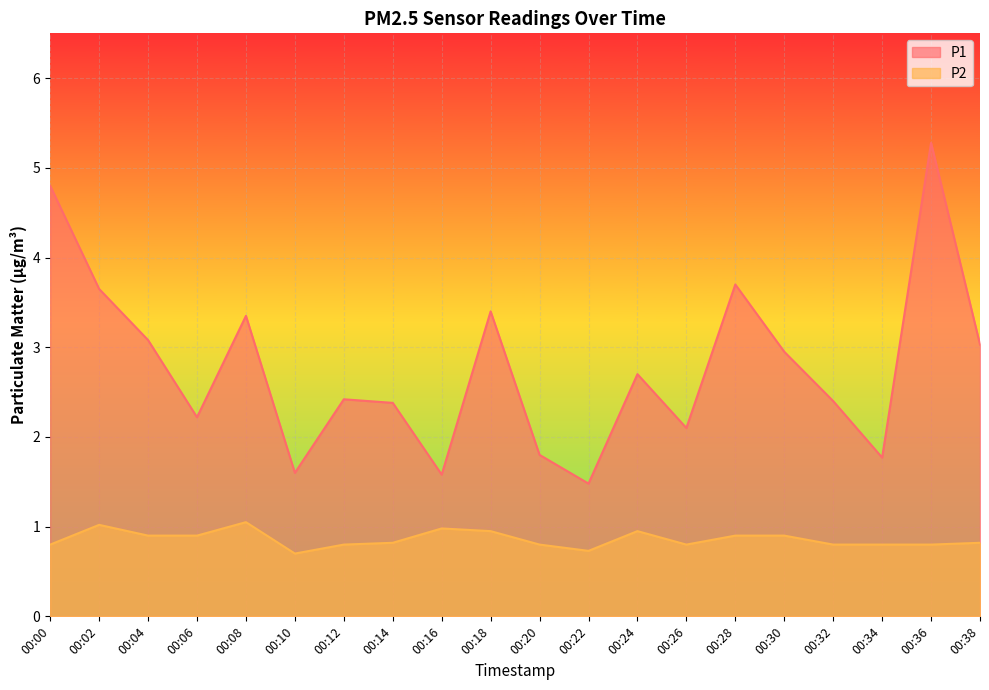

True or false: P2 and P1 cross at least once.

False